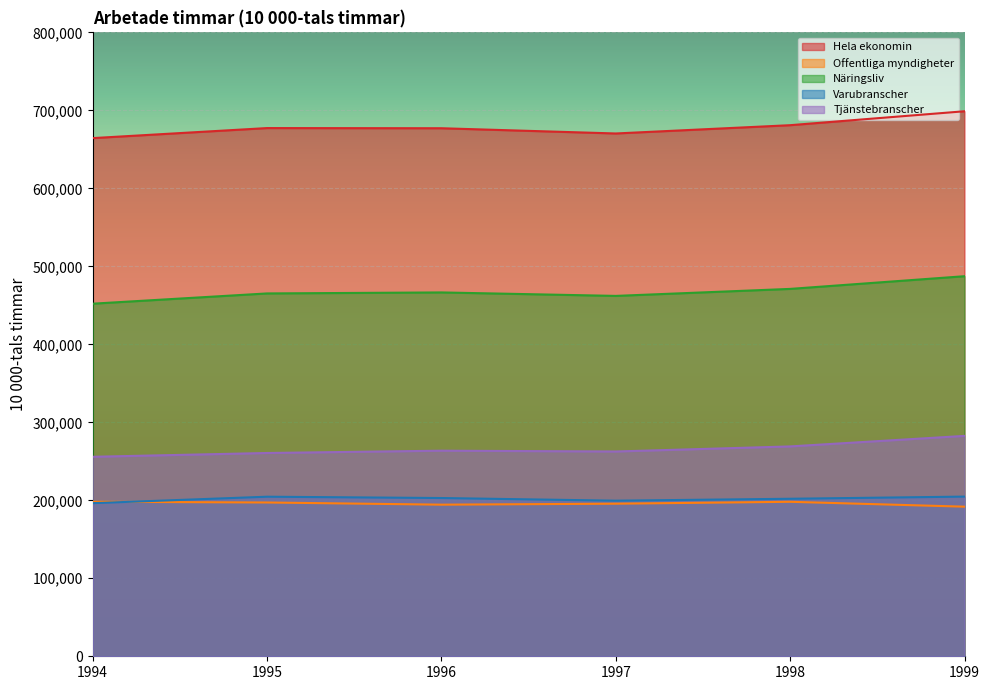

At which category does the chart reach its minimum across all series?

1999